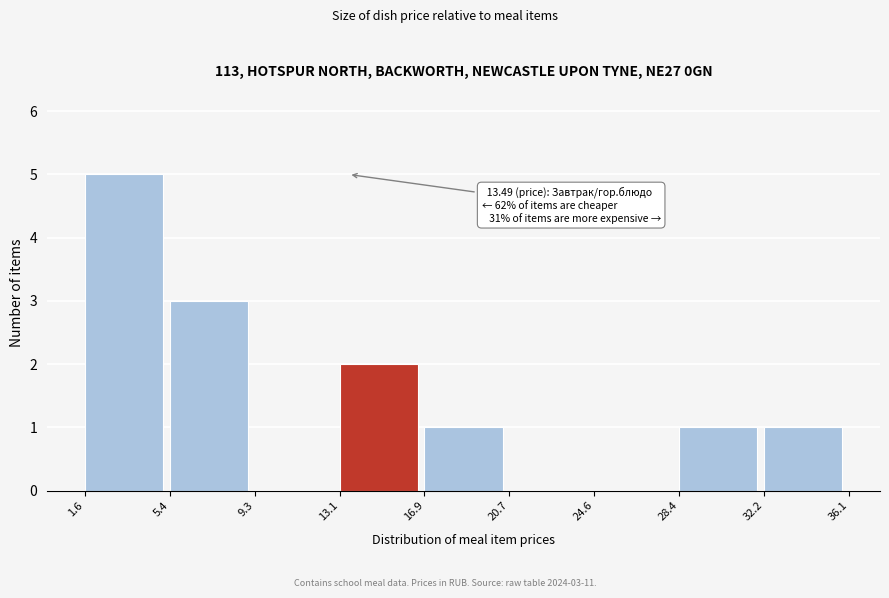

Over which range of the x-axis is the bar tallest?

1.6 to 5.4